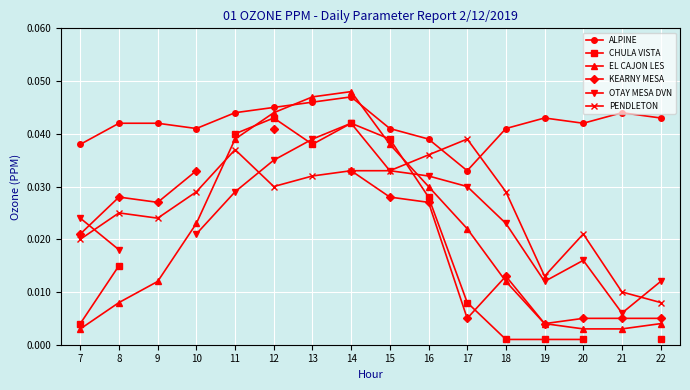

The EL CAJON LES series shows 0.0 at 8. True or false?

False